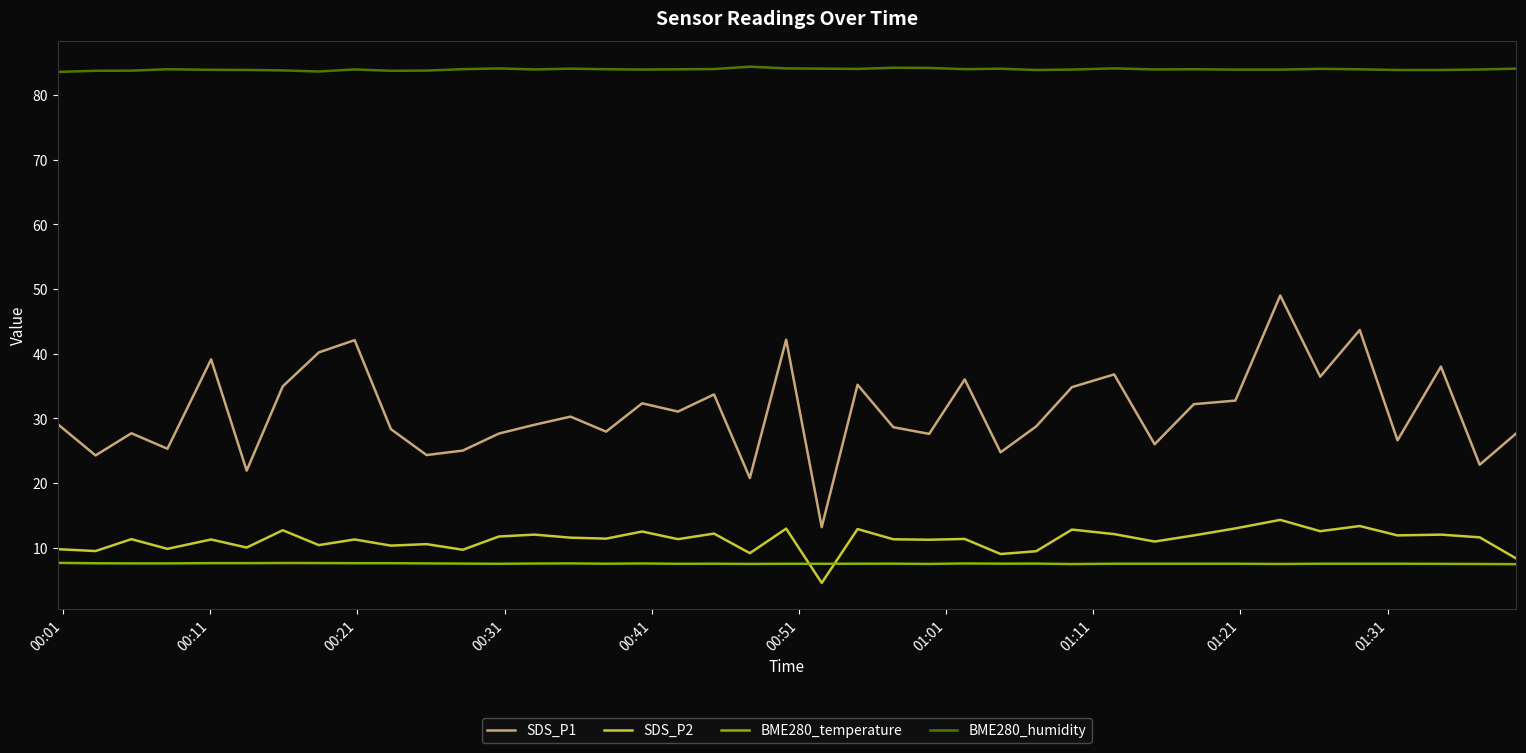

Which series has the largest range (max minus min)?

SDS_P1